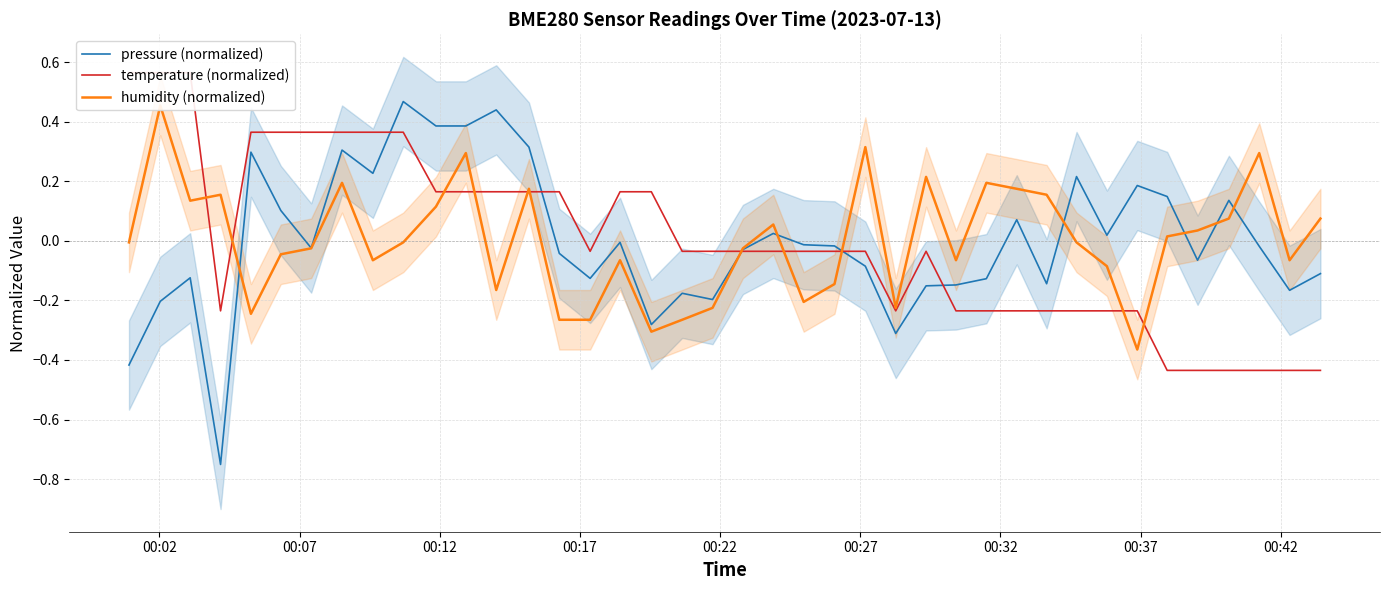

Is this an area chart (filled region under the line)?

No